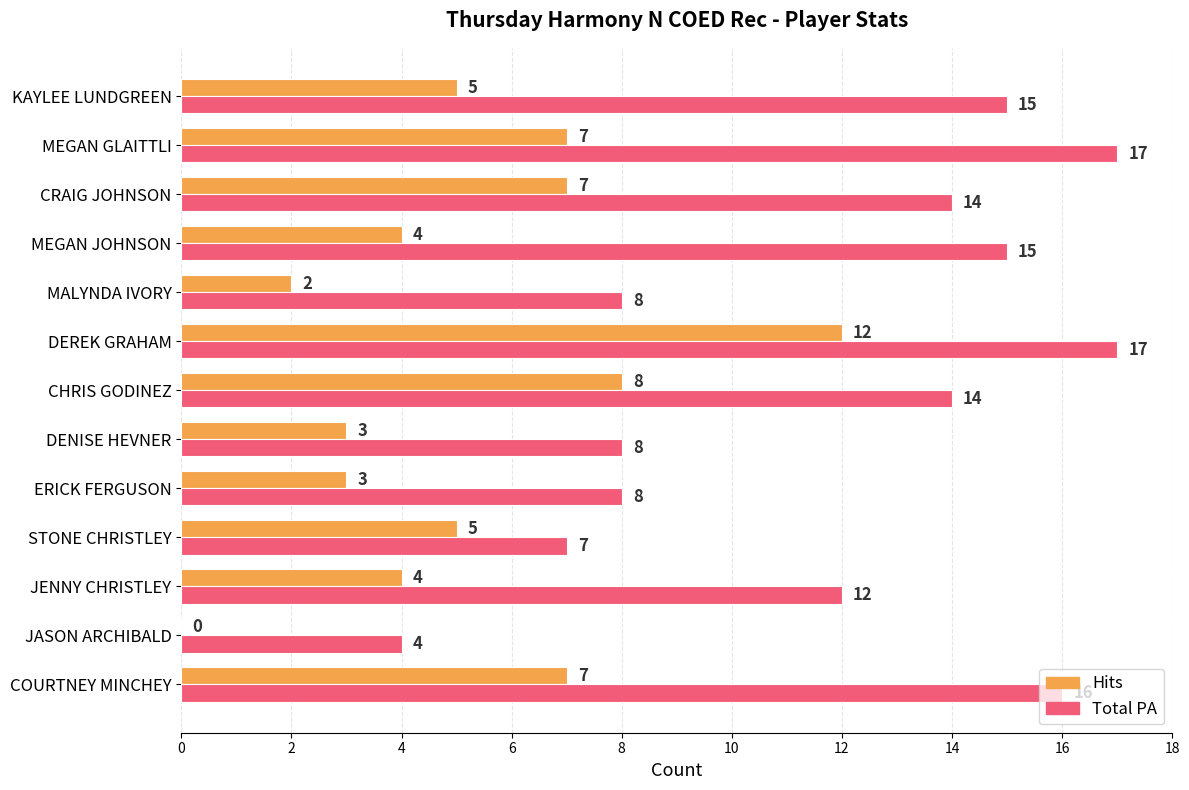

What value does the Total PA series have at KAYLEE LUNDGREEN?

15